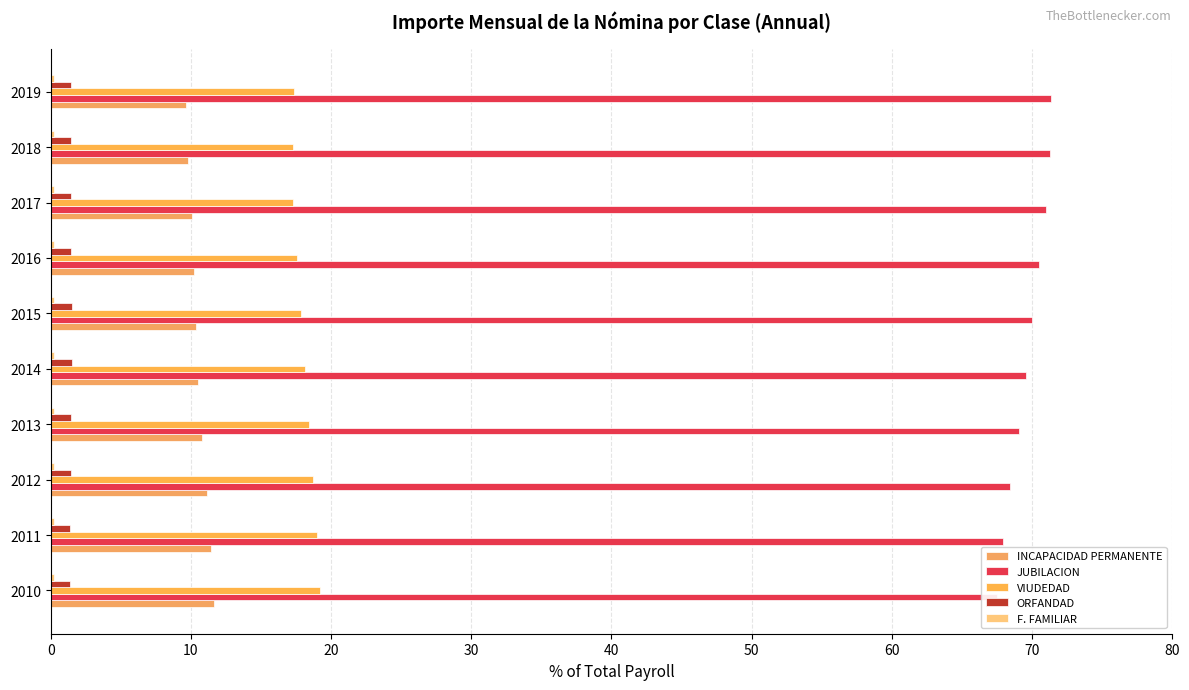

How many categories are shown in the chart?

10